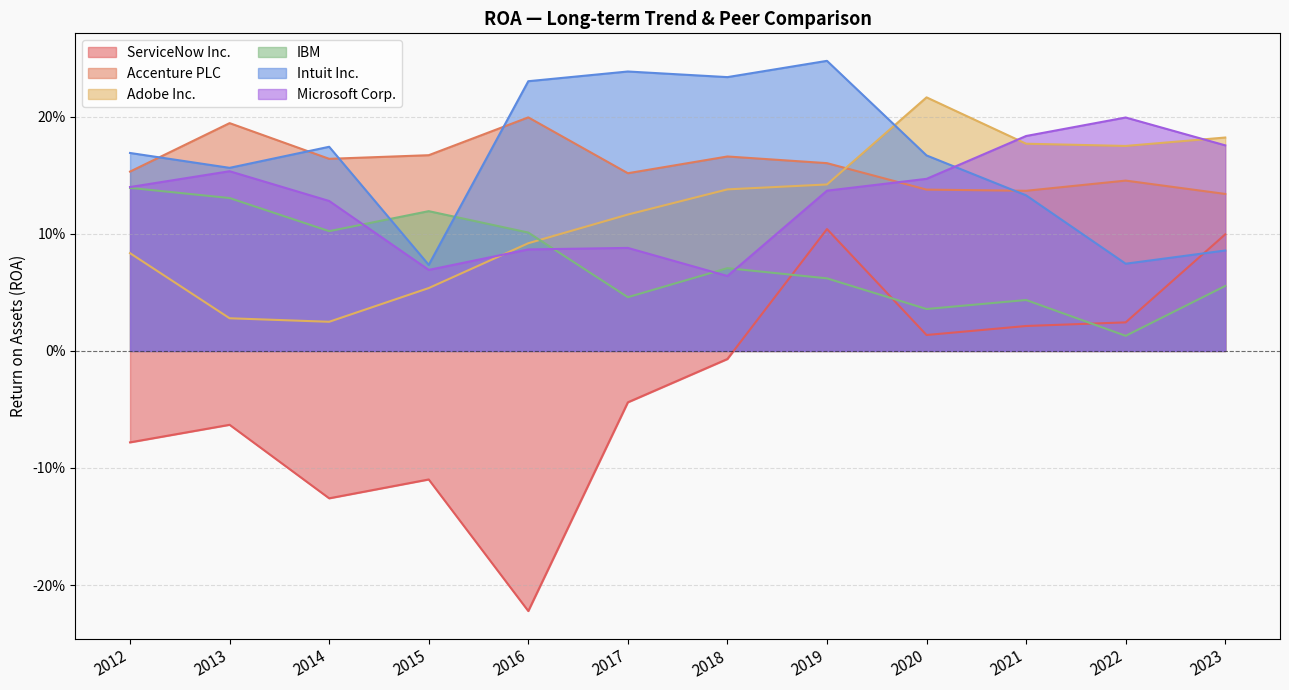

Between 2013 and 2016, which series saw the biggest shift?

ServiceNow Inc.